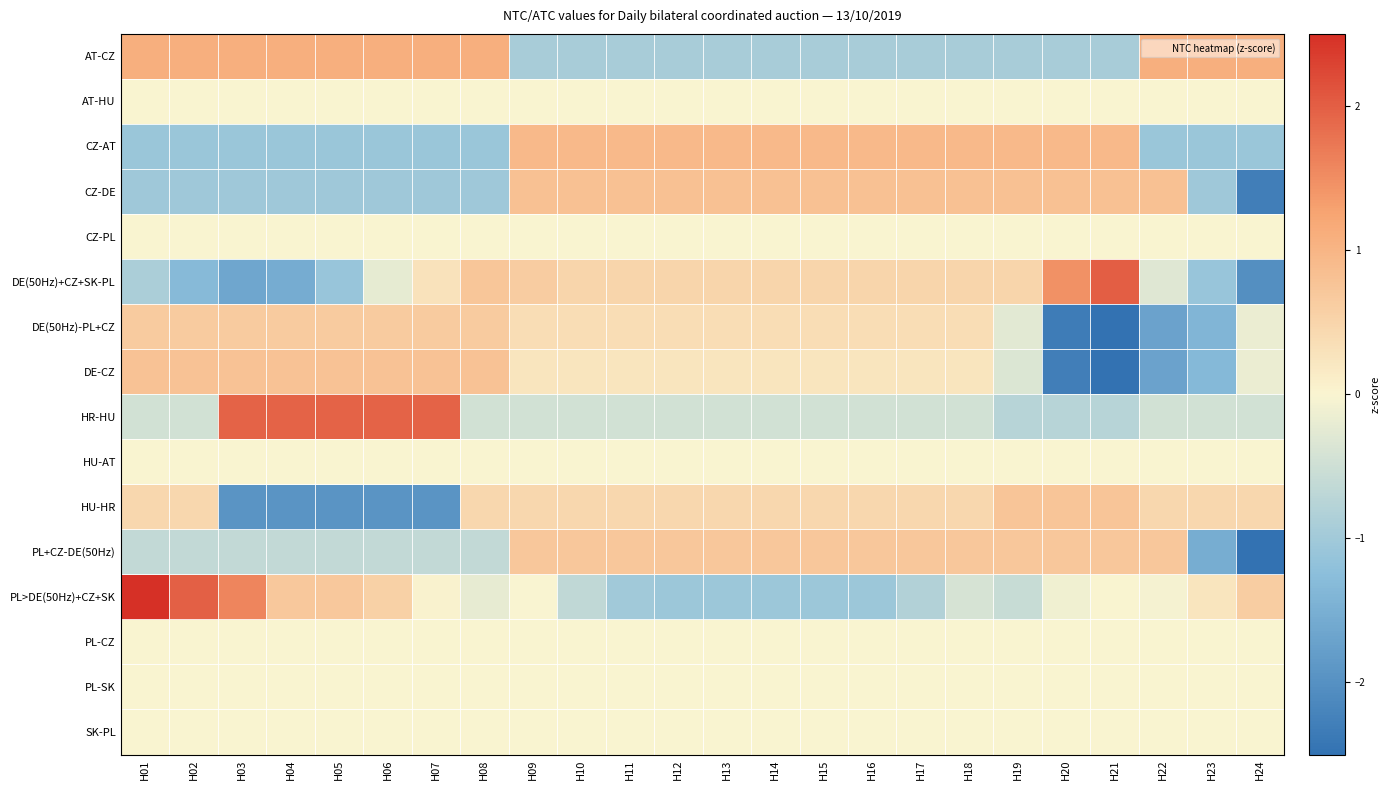

What is the spread (max minus min) of values at H10?

1.8